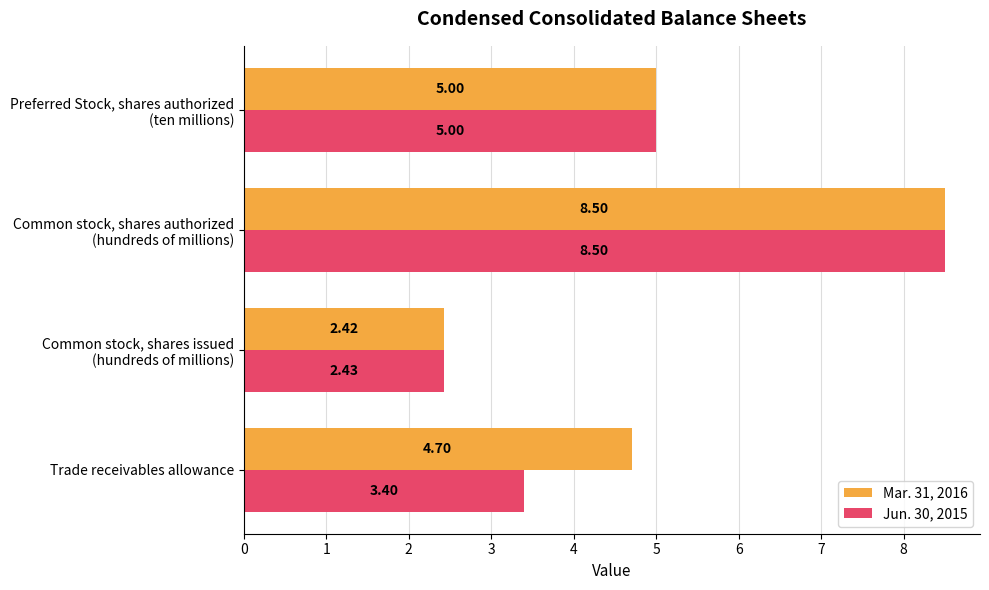

Rank the series by their average value, from highest to lowest.

Mar. 31, 2016, Jun. 30, 2015